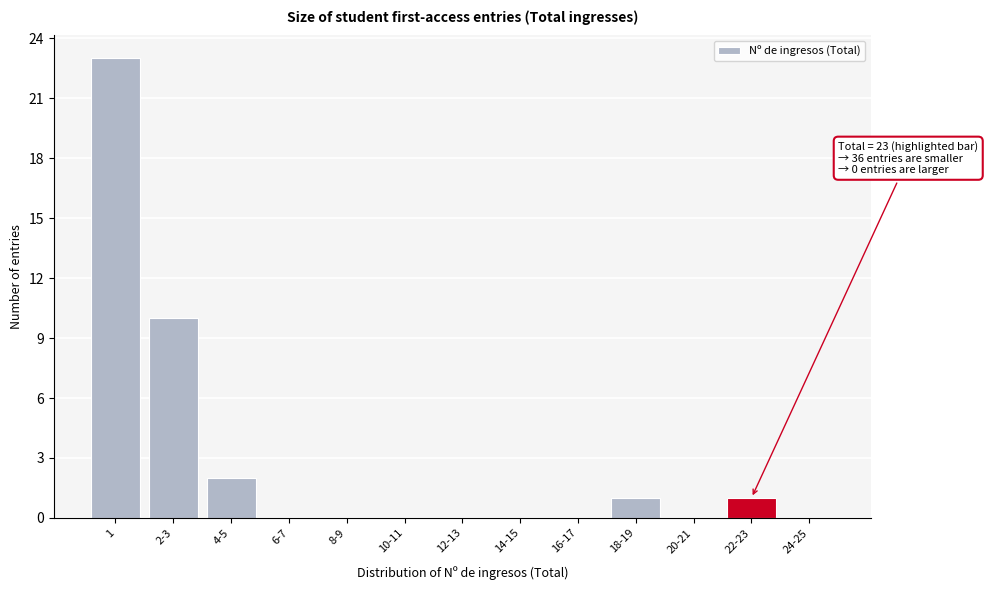

Reading right to left, transcribe all the data shown in this chart.

24-25=0	22-23=1	20-21=0	18-19=1	16-17=0	14-15=0	12-13=0	10-11=0	8-9=0	6-7=0	4-5=2	2-3=10	1=23